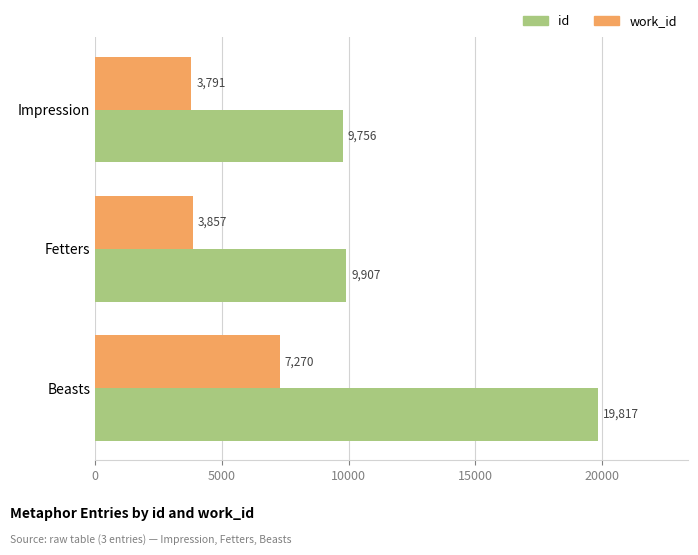

Where is id nearest to the value 14786?

Fetters